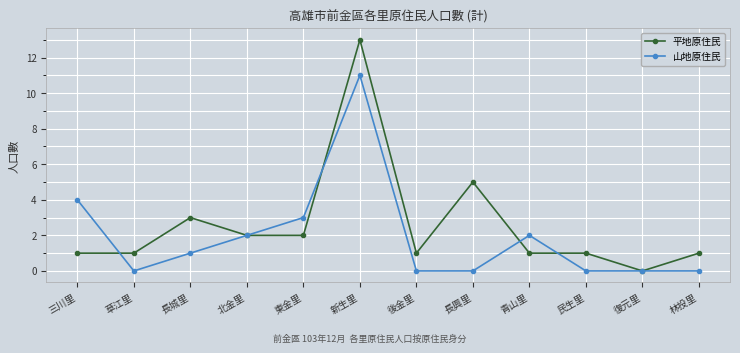

List the series in order of their overall mean, lowest first.

山地原住民, 平地原住民